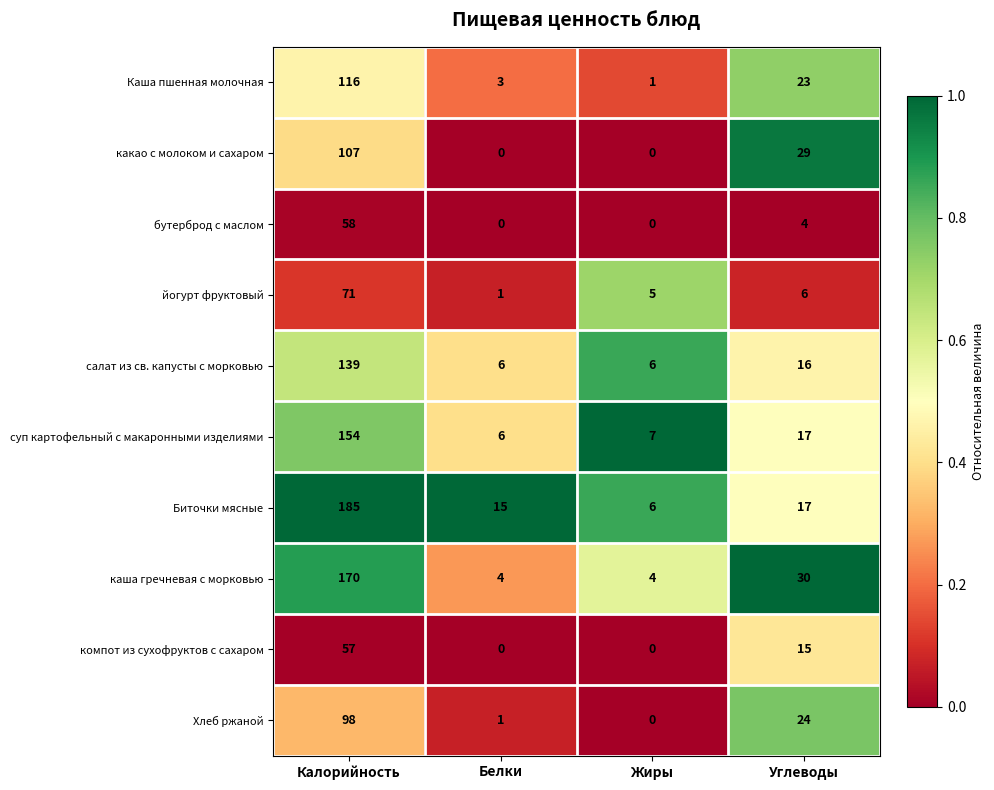

Which category has the lowest value in the Биточки мясные series?

Жиры